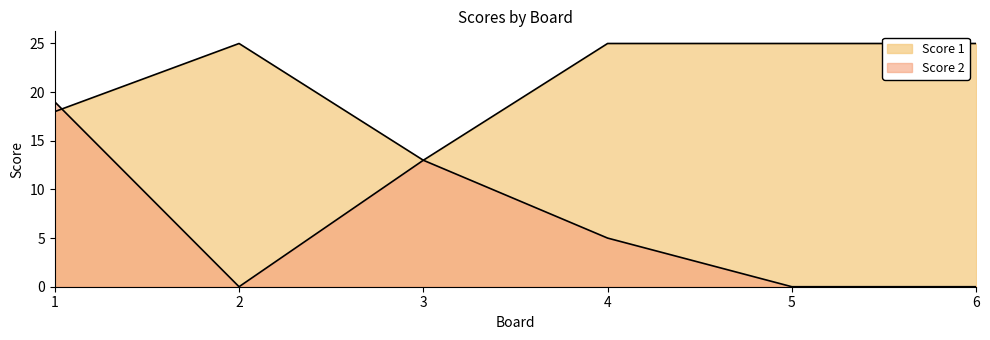

In Score 2, how many points are higher than both neighbors (excluding endpoints)?

1